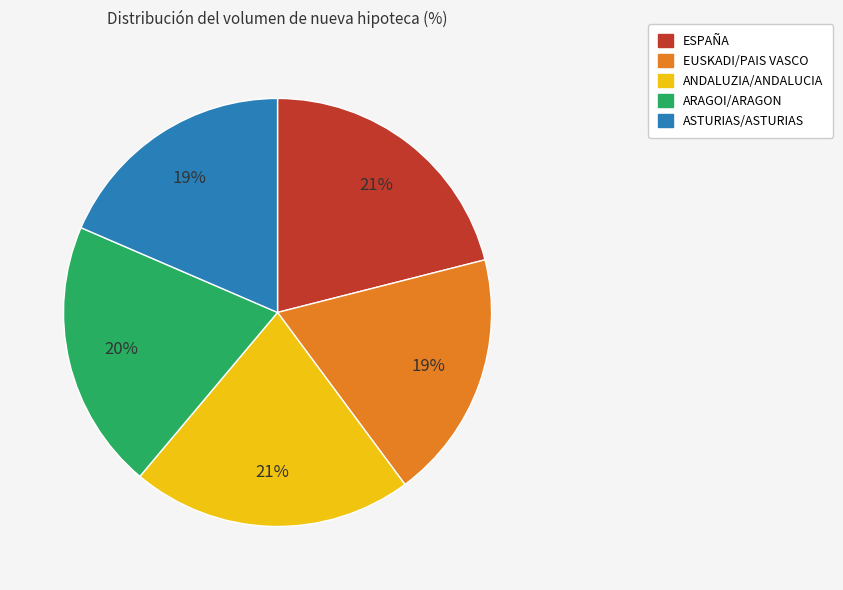

What percentage is the ARAGOI/ARAGON slice, to the nearest percent?

20%